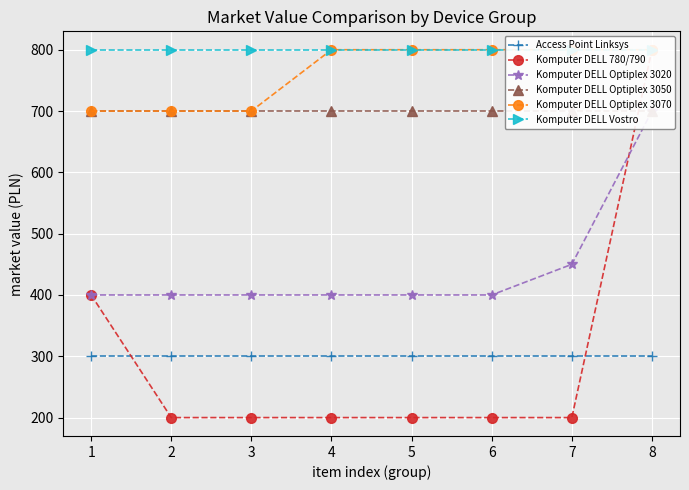

True or false: Komputer DELL Vostro and Access Point Linksys cross at least once.

False